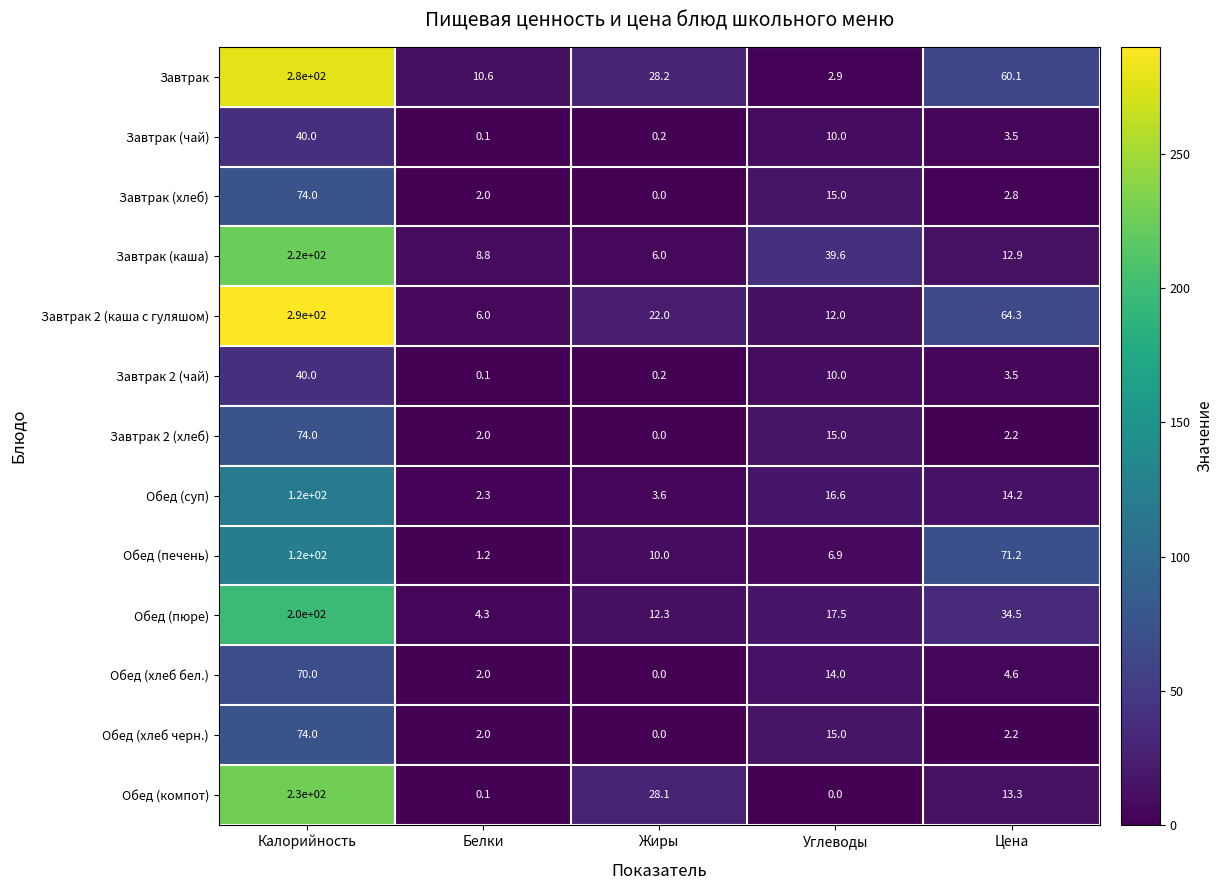

What is the spread (max minus min) of values at Углеводы?

39.6